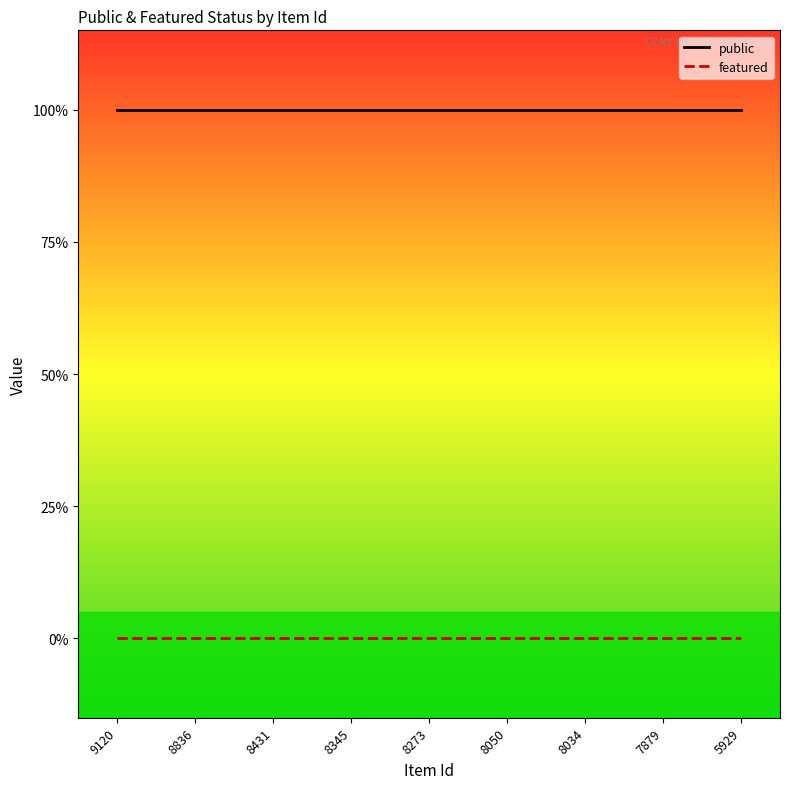

Is this an area chart (filled region under the line)?

No